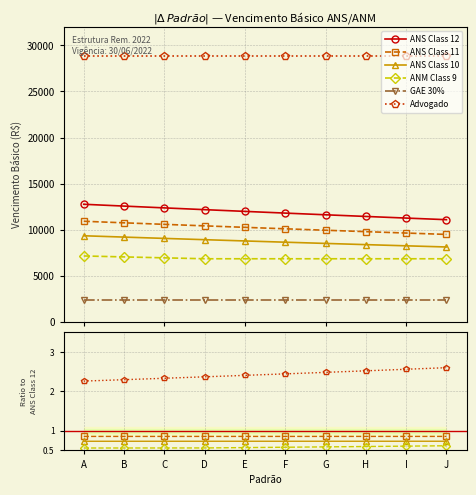

Which has a higher value, F or I?

F